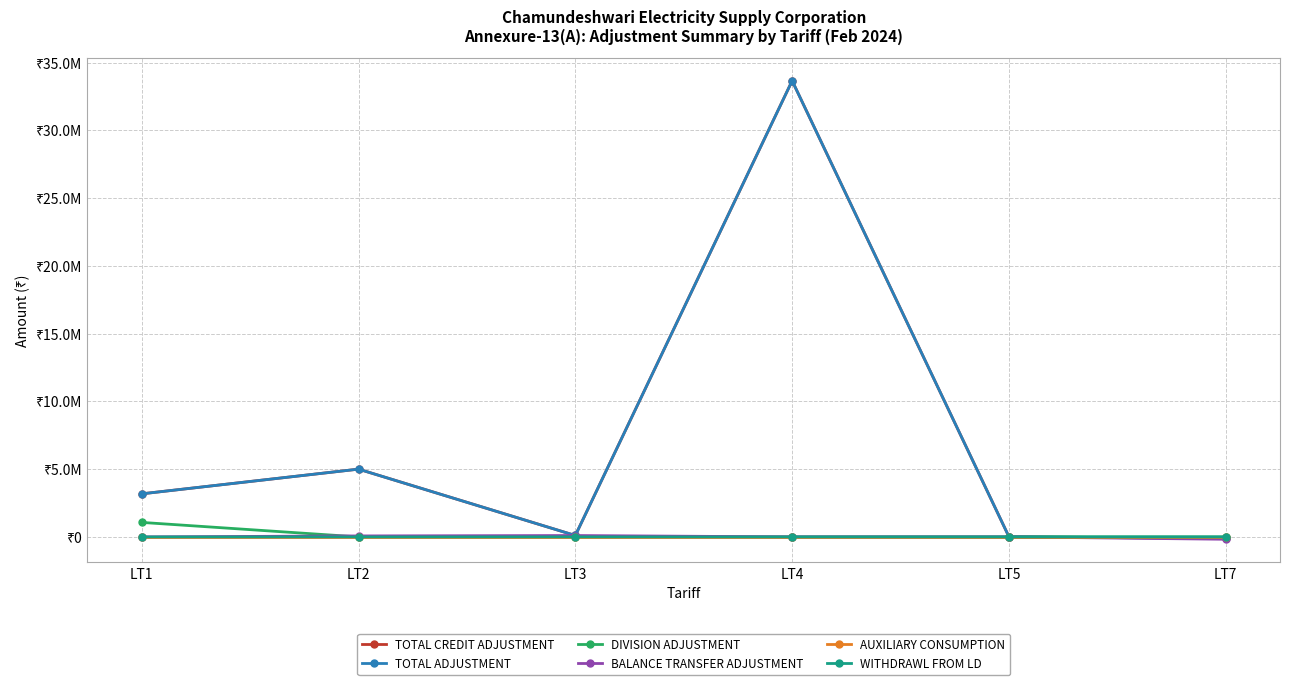

Is this an area chart (filled region under the line)?

No